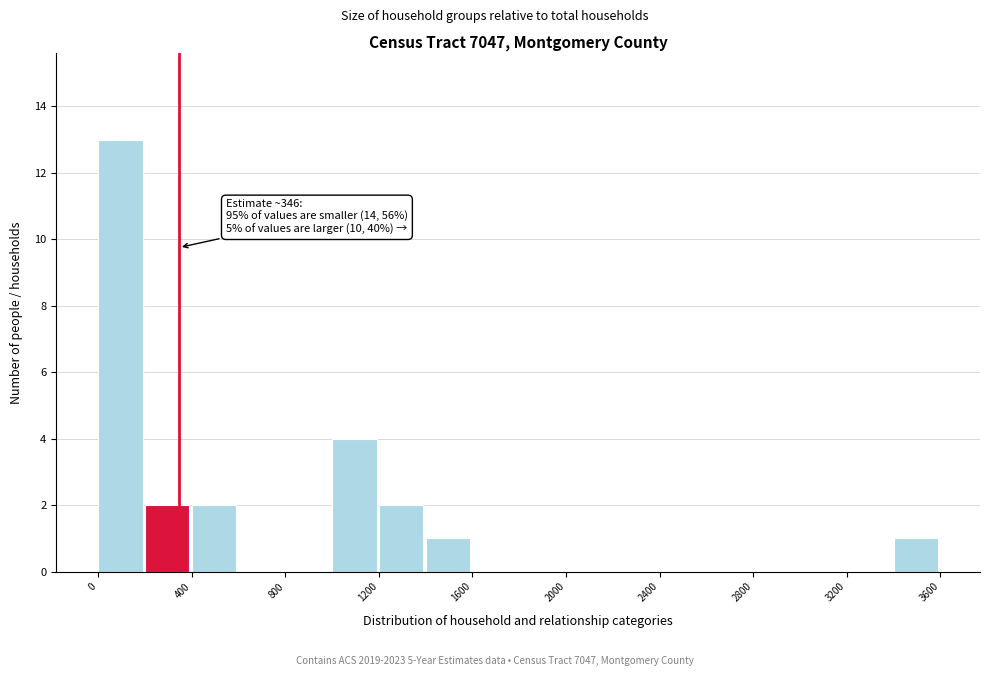

Which range on the x-axis has the tallest bar?

0 to 200